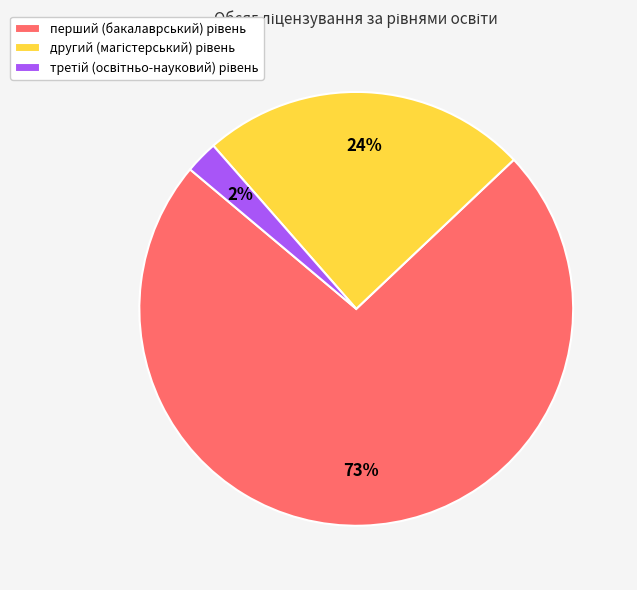

Is there a majority slice in this chart?

Yes